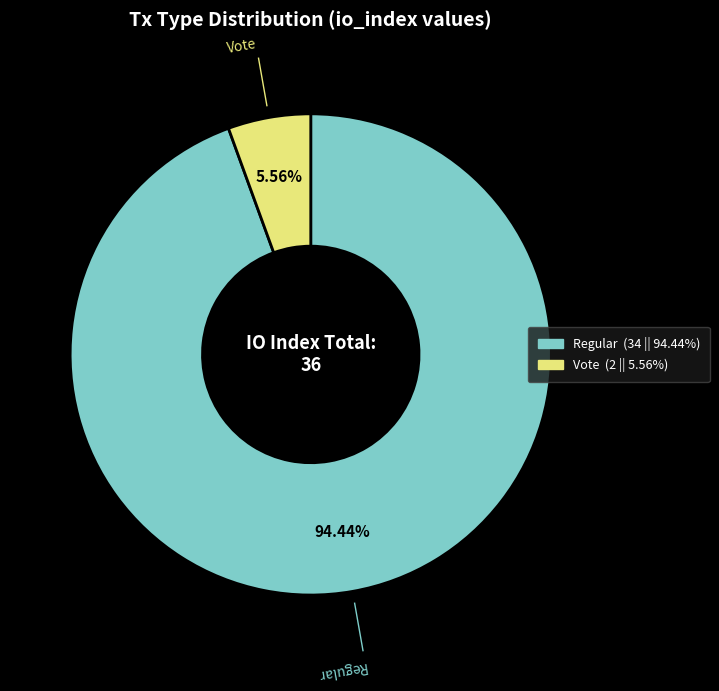

Which slice is the smallest?

Vote